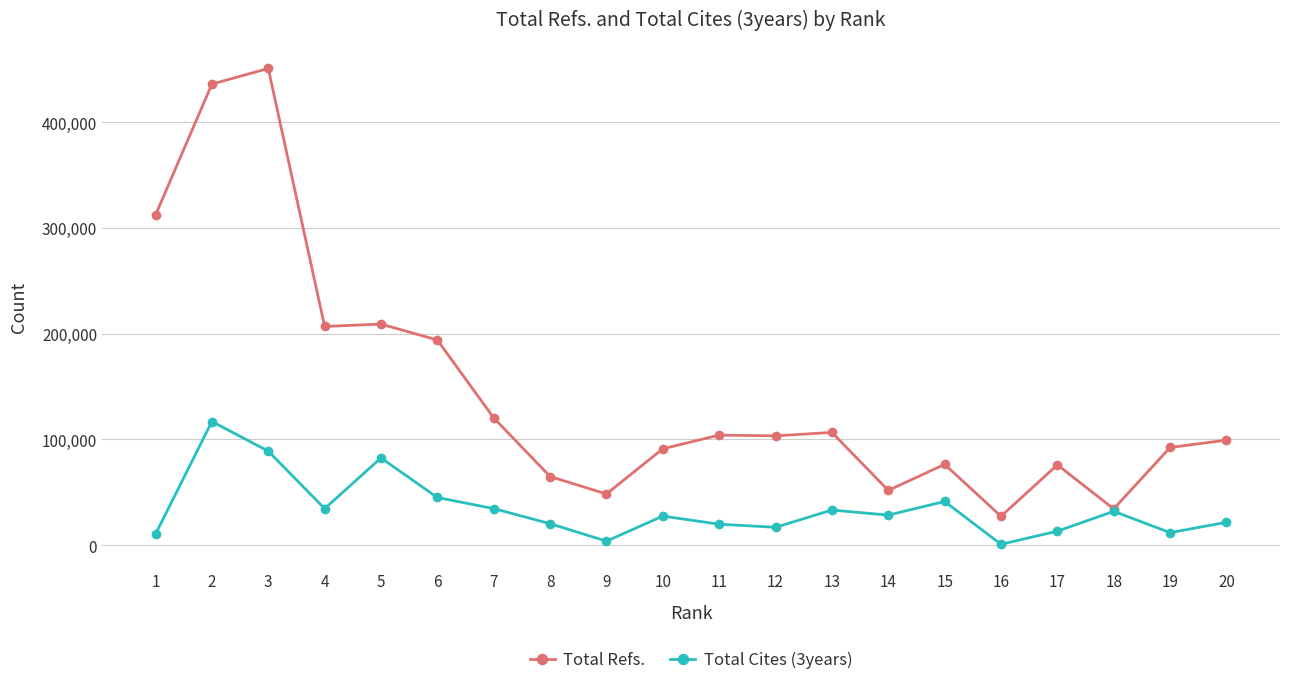

What is the spread (max minus min) of values at 18?

2331